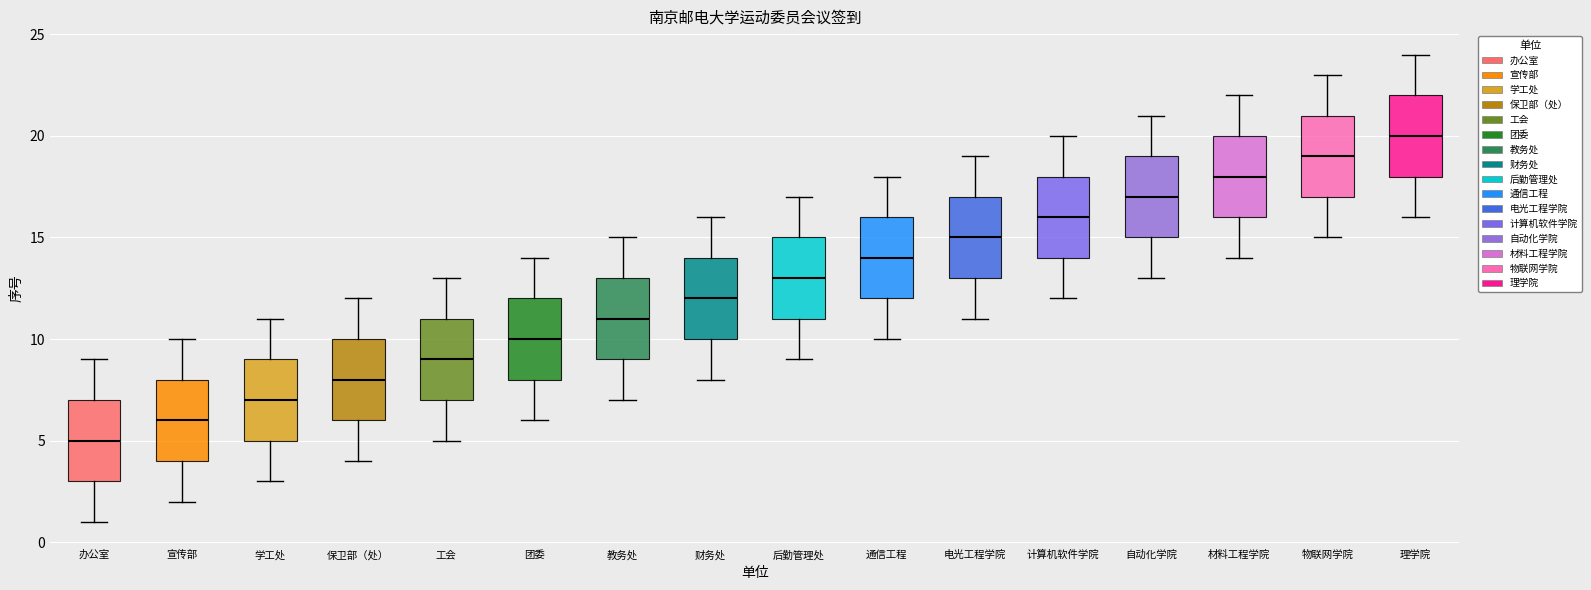

Which box's median line is the highest?

理学院